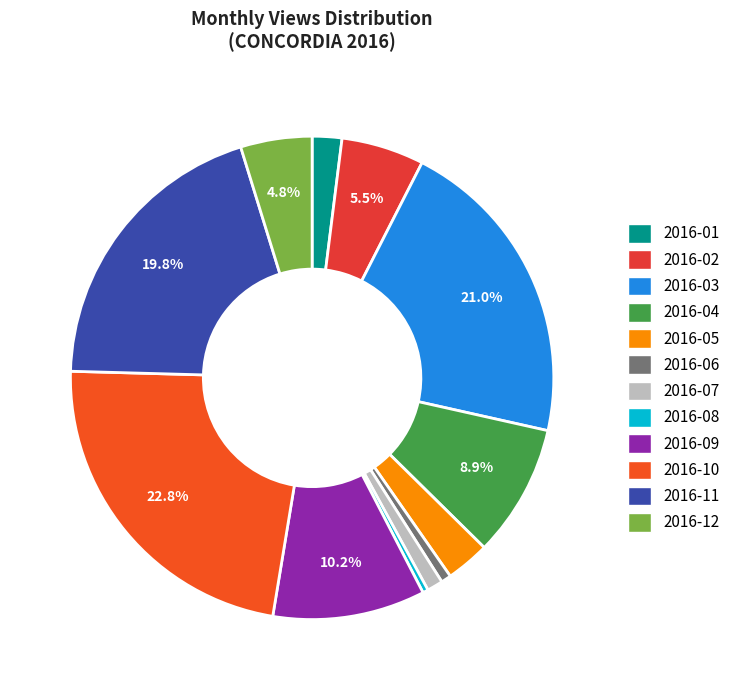

What portion of the pie excludes 2016-03?

79.0%